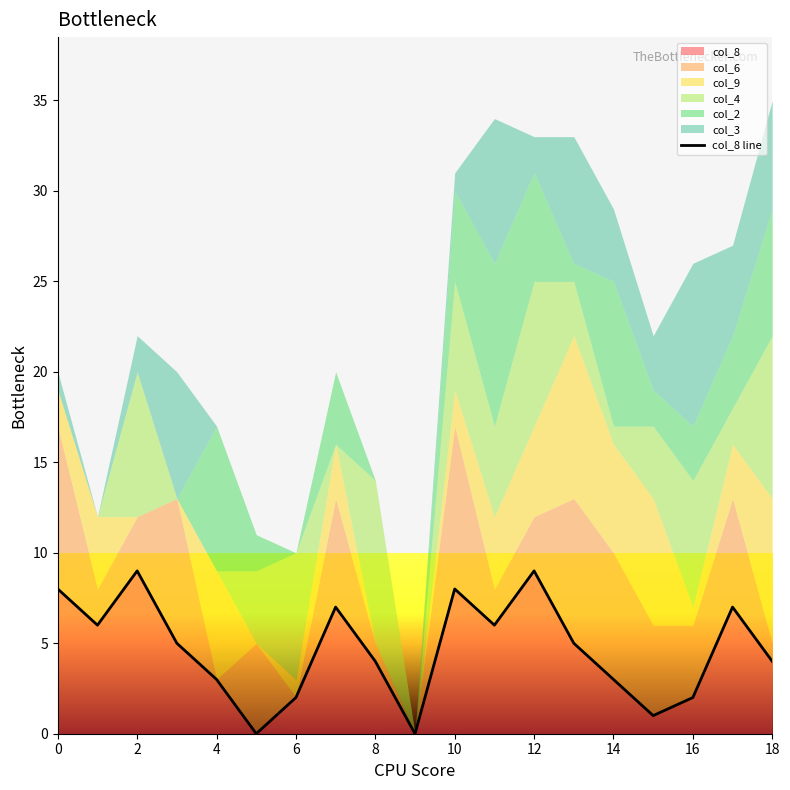

True or false: col_8 has a value of 9 at 12.

True